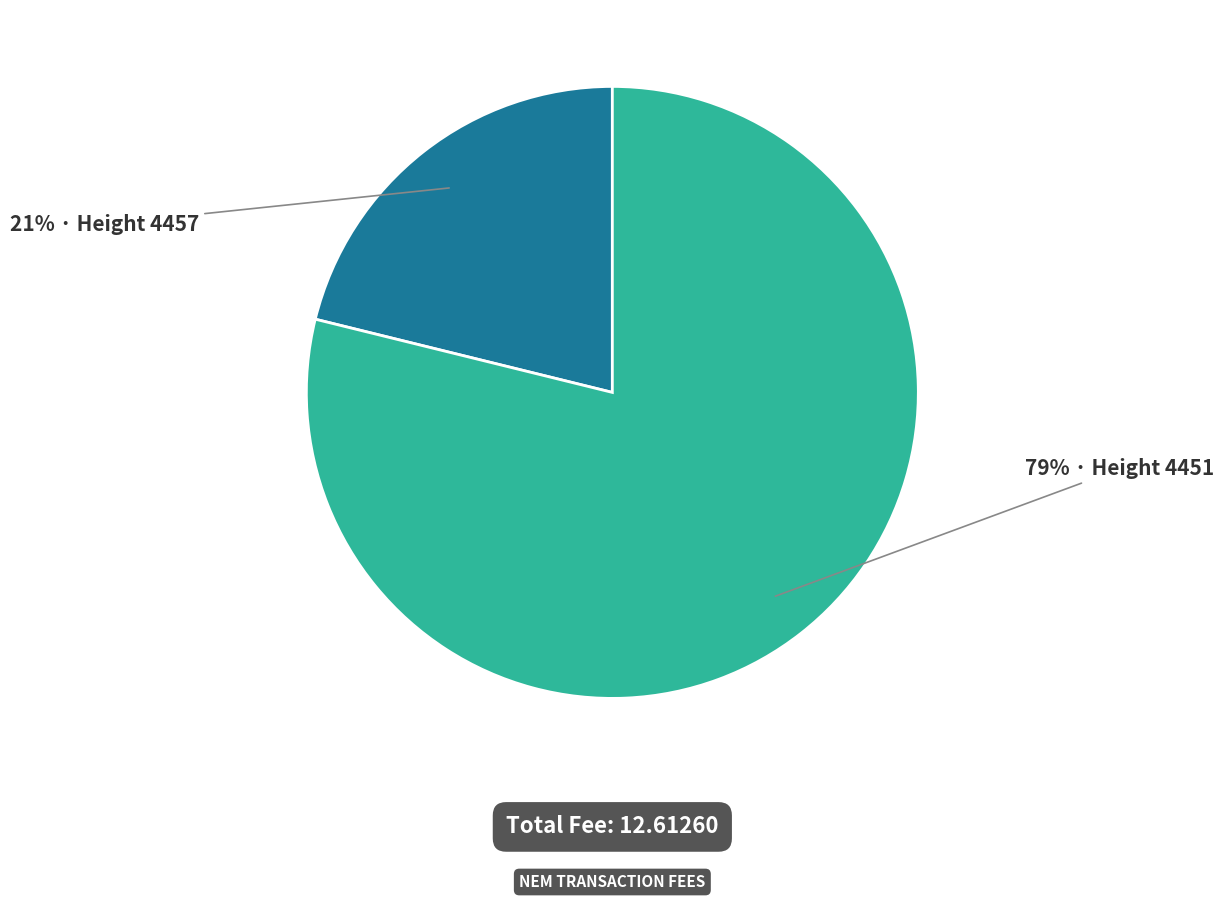

To the nearest percent, what is the average slice percentage?

50%